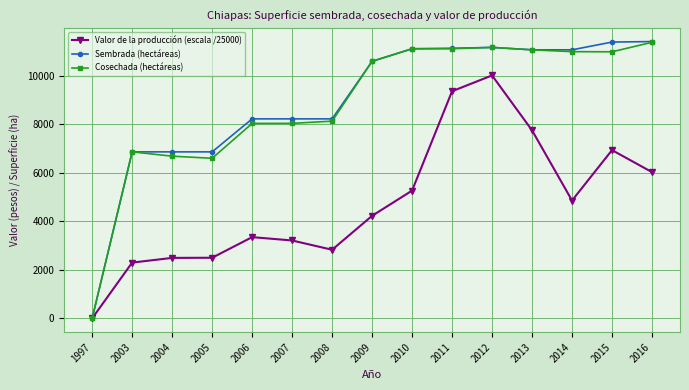

True or false: Cosechada (hectáreas) has more than 1 points higher than both neighbors.

True